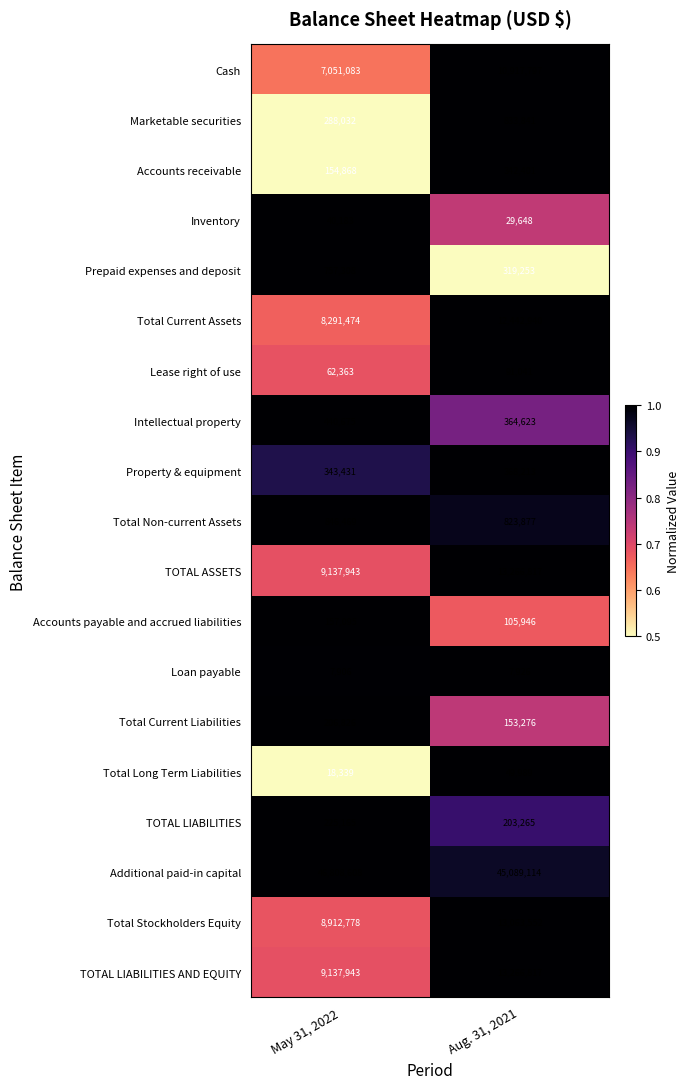

The Accounts payable and accrued liabilities series shows 28098 at Aug. 31, 2021. True or false?

False